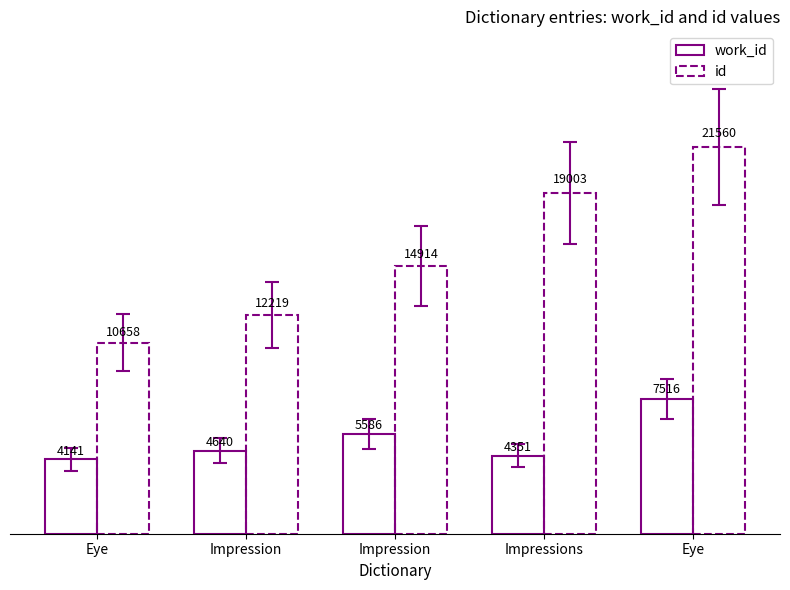

Reading left to right, what are all the values shown in this chart?

work_id: Eye=4141	Impression=4640	Impression=5586	Impressions=4351	Eye=7516
id: Eye=10658	Impression=12219	Impression=14914	Impressions=19003	Eye=21560